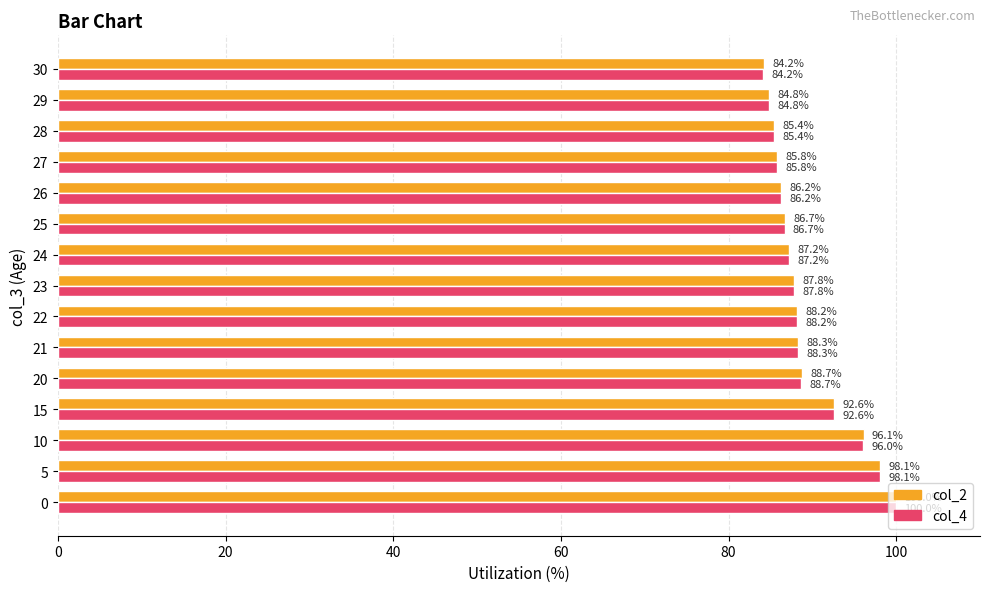

At how many categories does at least one series exceed 90?

4